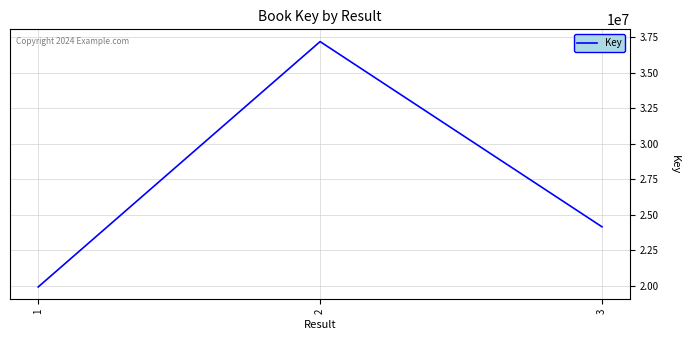

What is the ratio of the value at 3 to the value at 1?

1.2